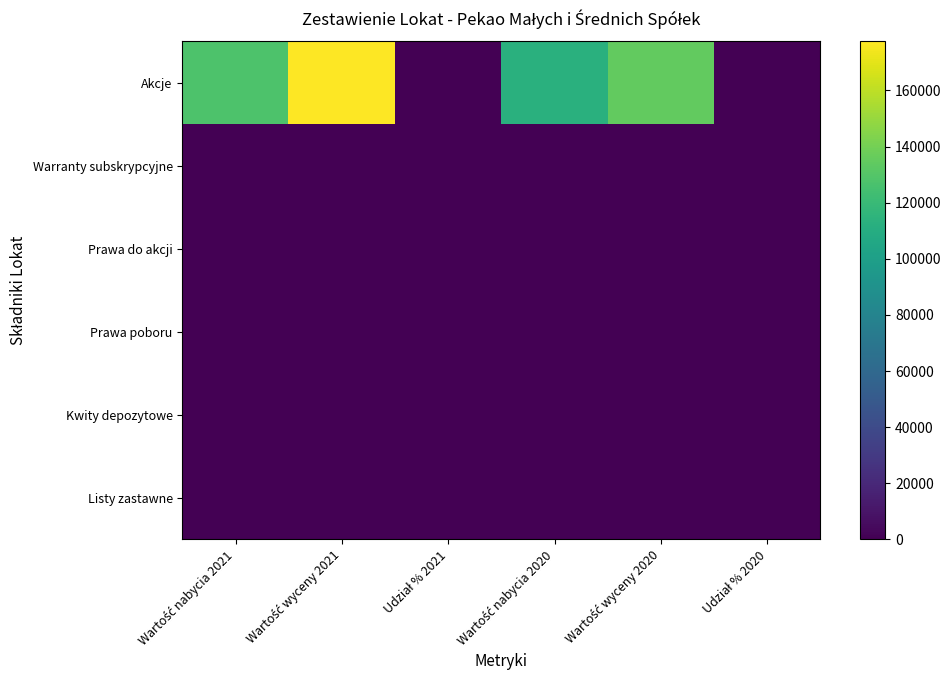

Reading left to right, transcribe all the data shown in this chart.

Akcje: Wartość nabycia 2021=127997.0	Wartość wyceny 2021=177431.0	Udział % 2021=94.2	Wartość nabycia 2020=112680.0	Wartość wyceny 2020=134937.0	Udział % 2020=92.1
Warranty subskrypcyjne: Wartość nabycia 2021=0.0	Wartość wyceny 2021=0.0	Udział % 2021=0.0	Wartość nabycia 2020=0.0	Wartość wyceny 2020=0.0	Udział % 2020=0.0
Prawa do akcji: Wartość nabycia 2021=0.0	Wartość wyceny 2021=0.0	Udział % 2021=0.0	Wartość nabycia 2020=0.0	Wartość wyceny 2020=0.0	Udział % 2020=0.0
Prawa poboru: Wartość nabycia 2021=0.0	Wartość wyceny 2021=0.0	Udział % 2021=0.0	Wartość nabycia 2020=0.0	Wartość wyceny 2020=0.0	Udział % 2020=0.0
Kwity depozytowe: Wartość nabycia 2021=0.0	Wartość wyceny 2021=0.0	Udział % 2021=0.0	Wartość nabycia 2020=0.0	Wartość wyceny 2020=0.0	Udział % 2020=0.0
Listy zastawne: Wartość nabycia 2021=0.0	Wartość wyceny 2021=0.0	Udział % 2021=0.0	Wartość nabycia 2020=0.0	Wartość wyceny 2020=0.0	Udział % 2020=0.0